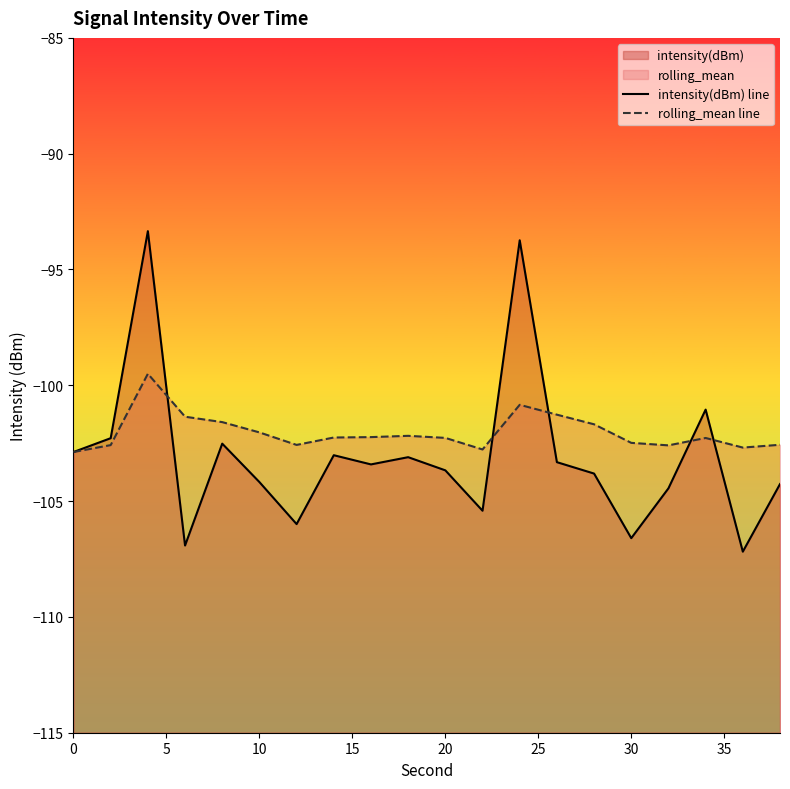

What is the difference between the maximum and second lowest values in the intensity(dBm) line series?

13.6